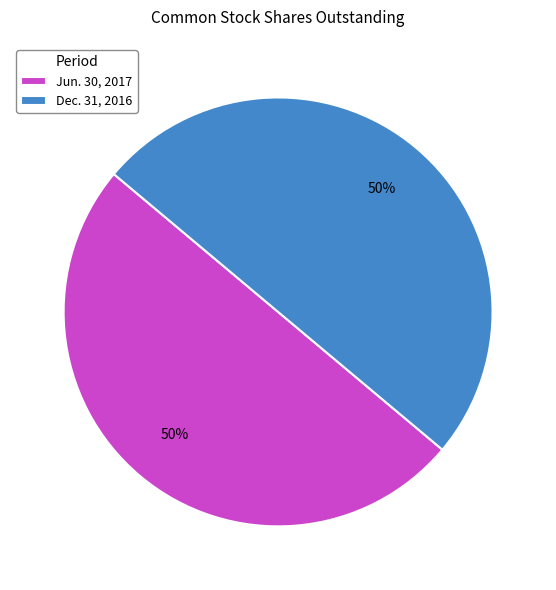

Is it true that Dec. 31, 2016 is 65% of the pie?

False